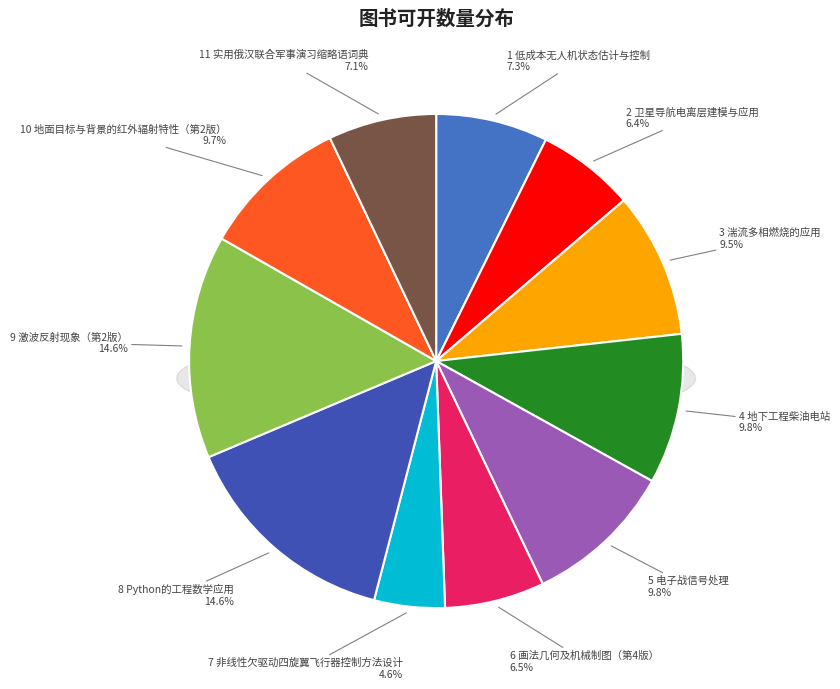

Which category has the smallest portion of the pie?

7 非线性欠驱动四旋翼飞行器控制方法设计